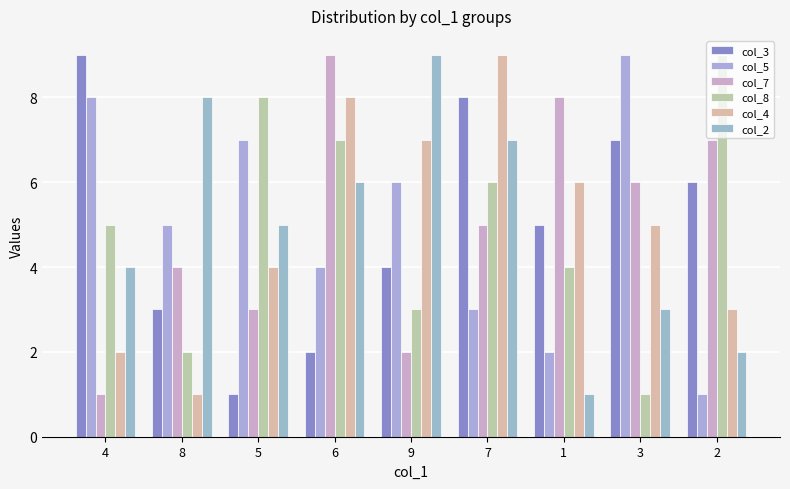

What value does the col_8 series have at 8?

2